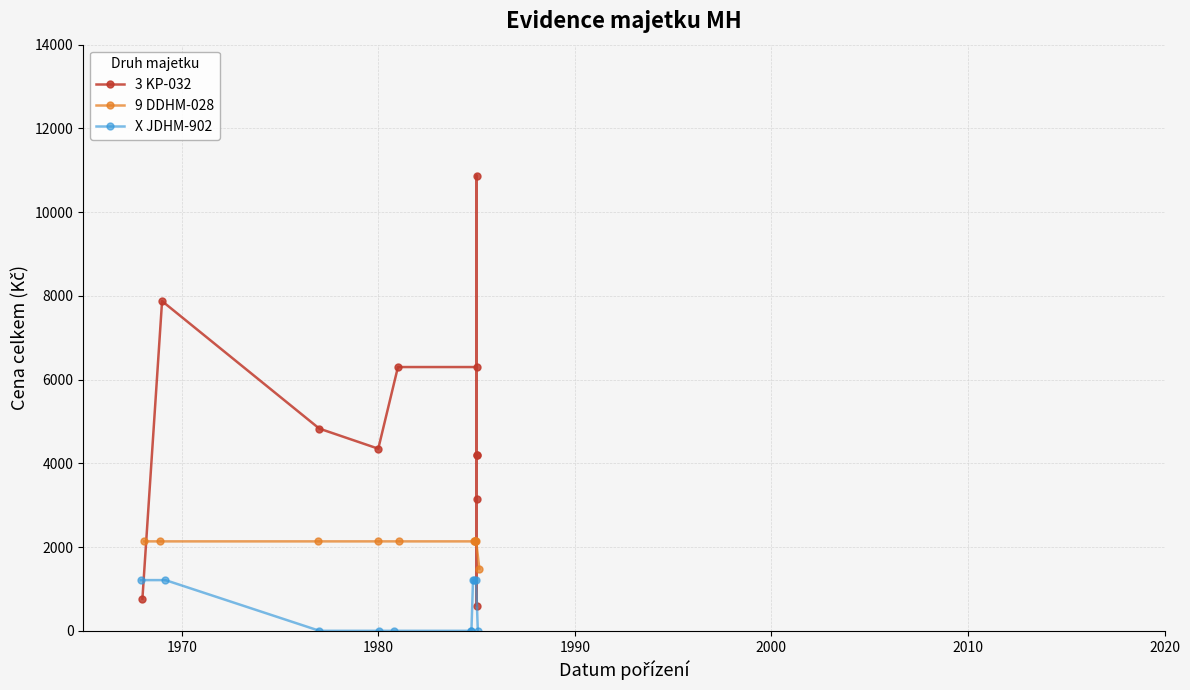

What is the lowest value of the 9 DDHM-028 series?

1486.0